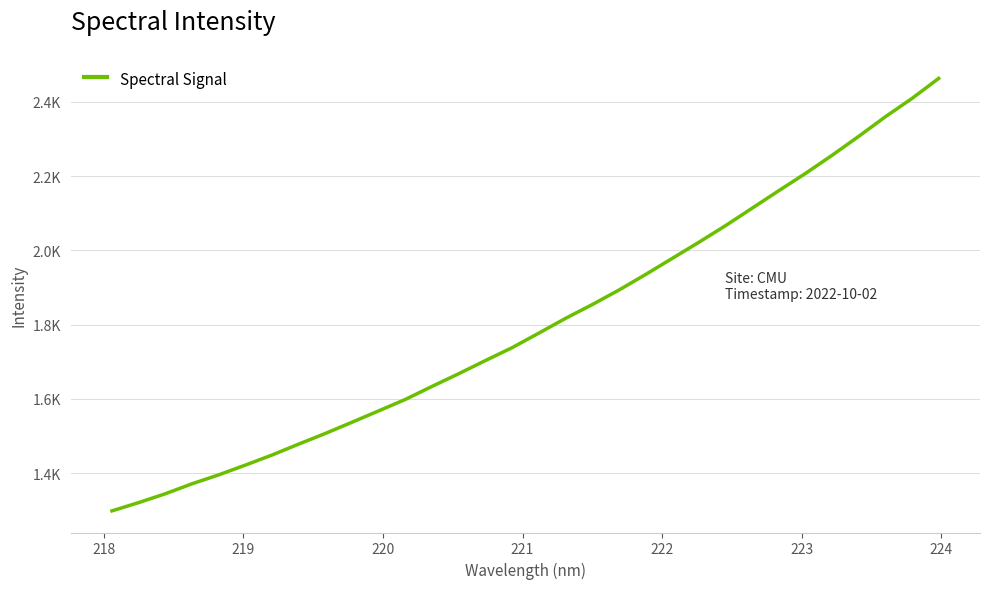

Does the chart have visible grid lines?

Yes